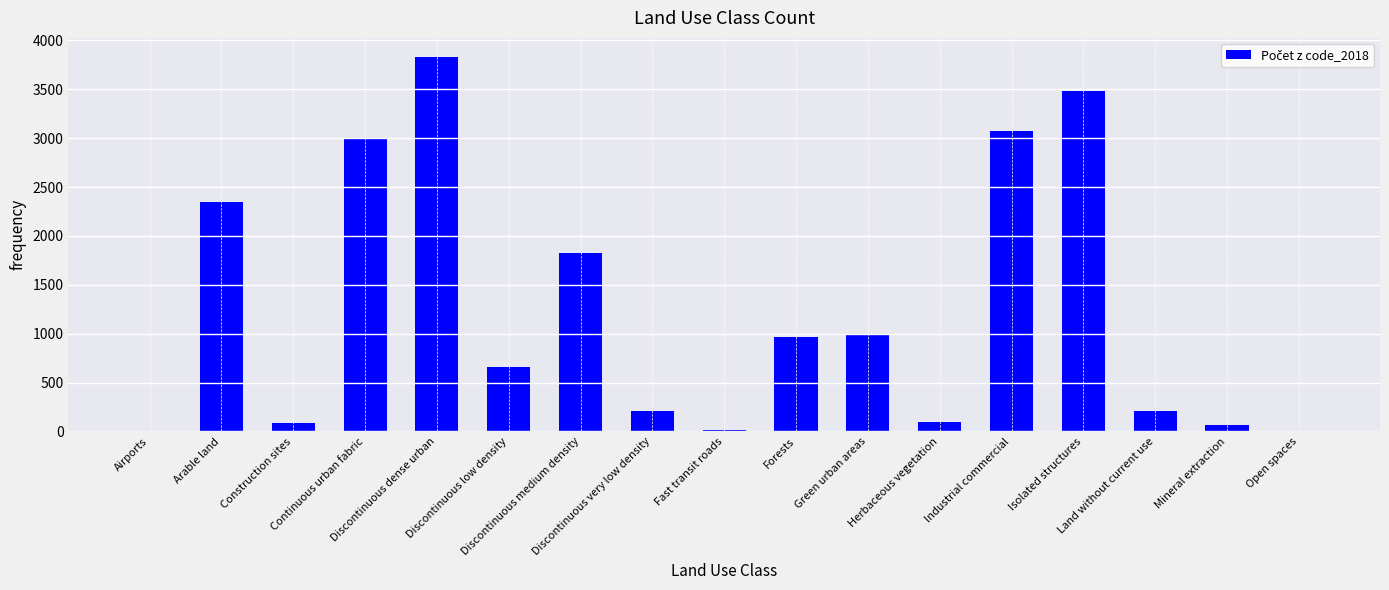

What is the maximum value shown in the chart?

3834